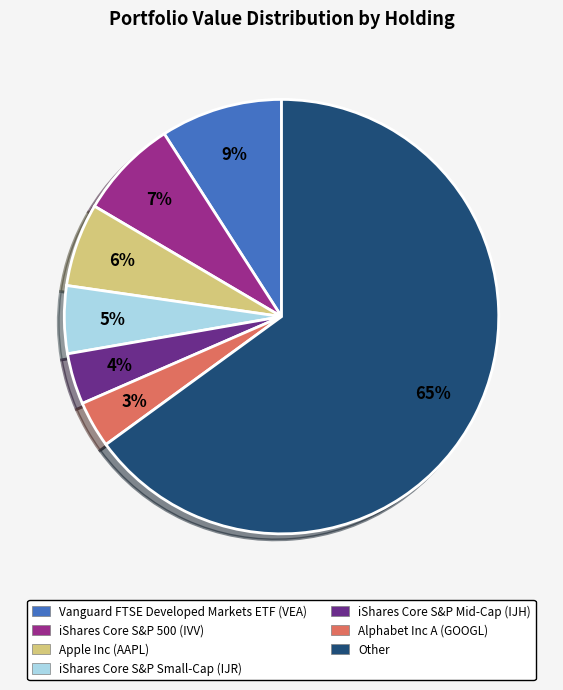

Combined, do Other and iShares Core S&P 500 (IVV) account for over 50%?

Yes